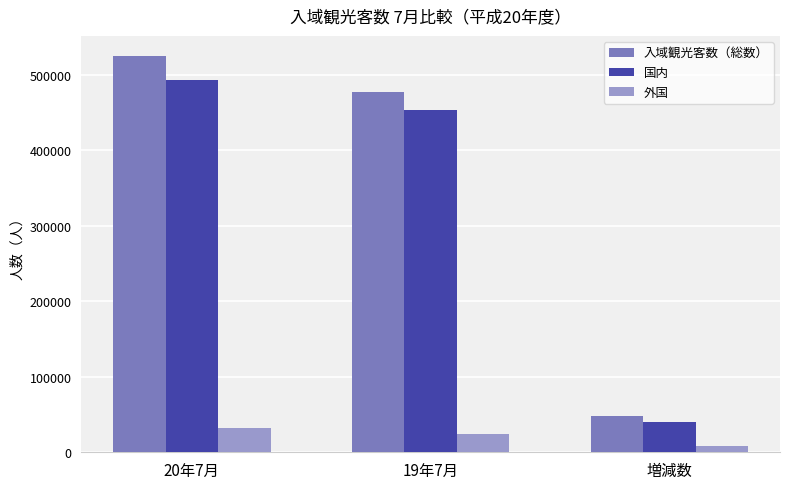

What is the spread (max minus min) of values at 20年7月?

493100